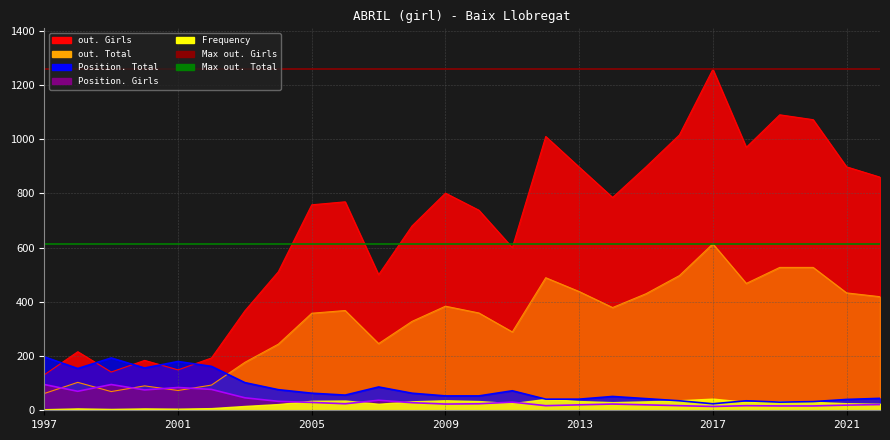

What is the highest value of the Max out. Girls series?

1258